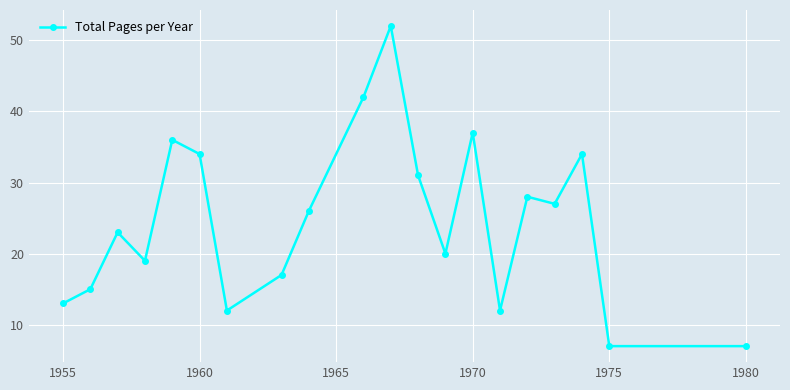

What is the minimum value shown in the chart?

7